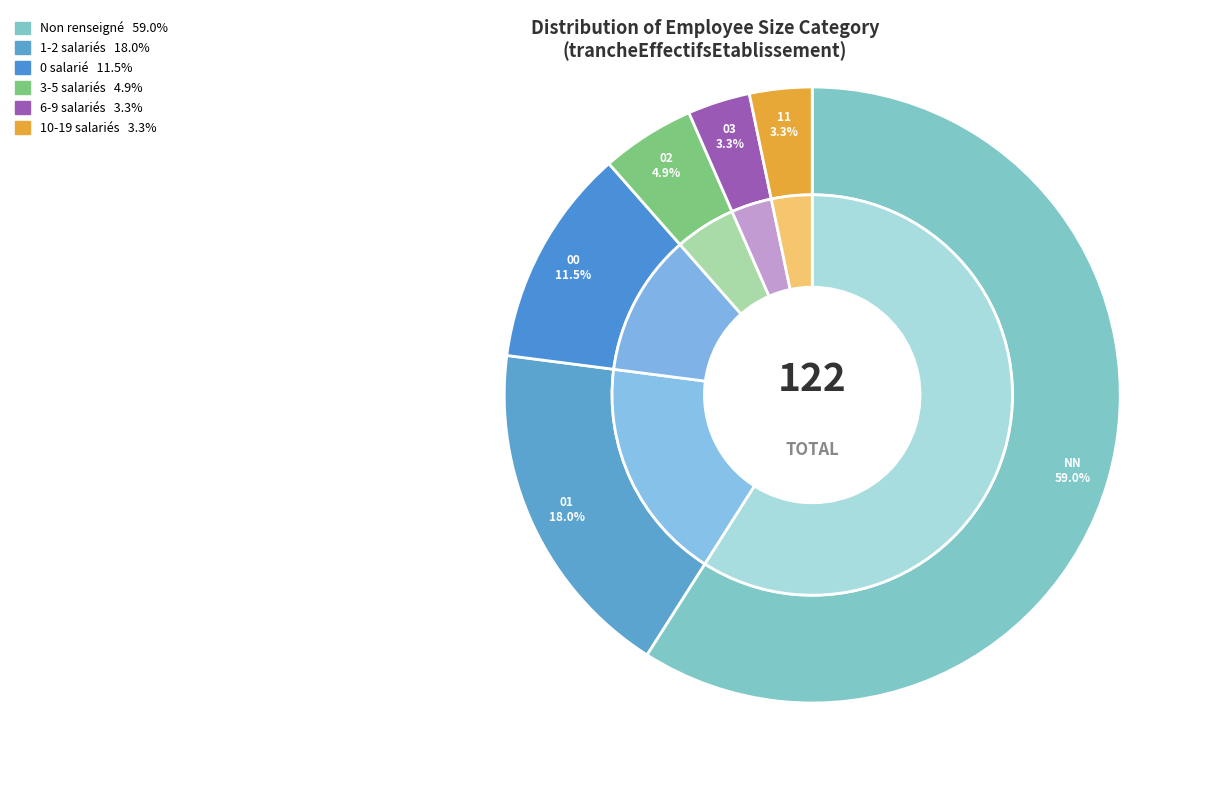

Is it true that 00 is 24% of the pie?

False